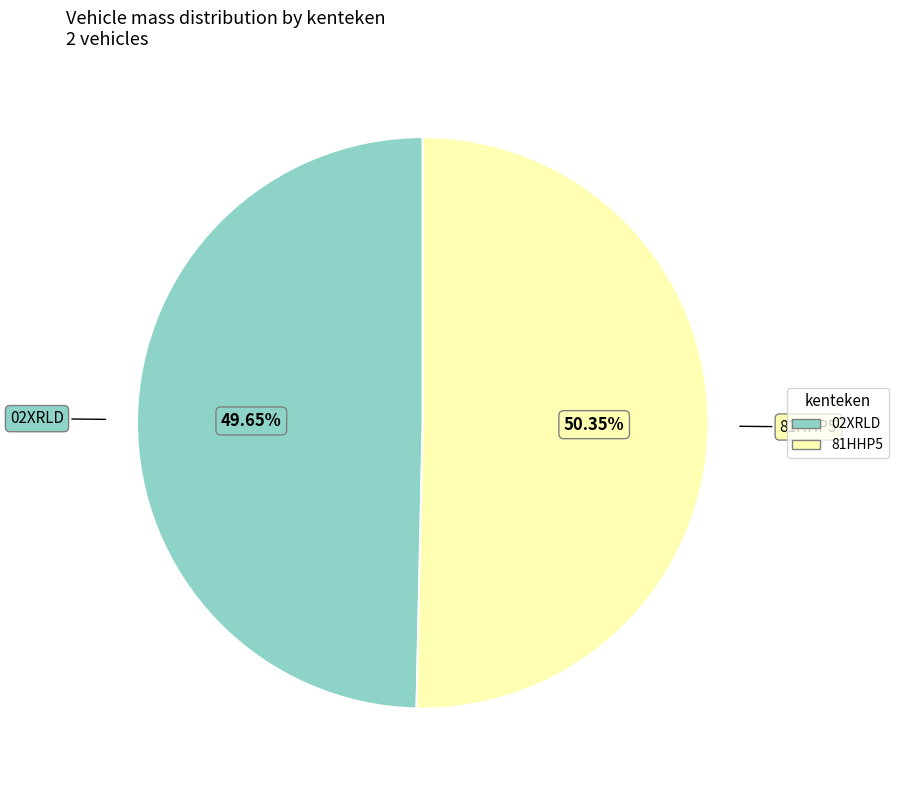

Is it true that 81HHP5 is 50% of the pie?

True